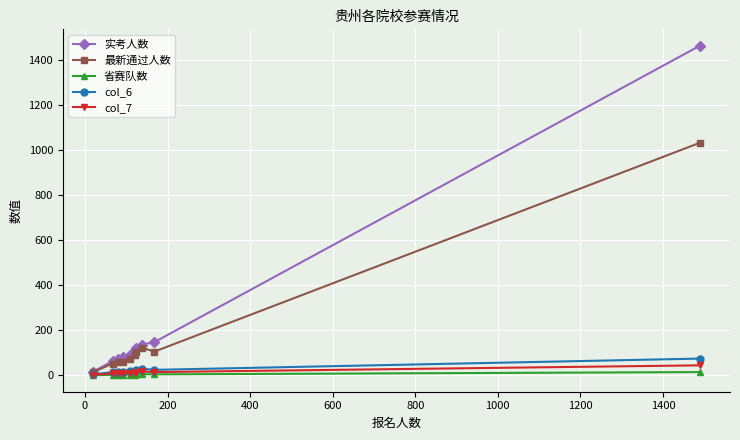

What is the maximum value shown in the chart?

1464